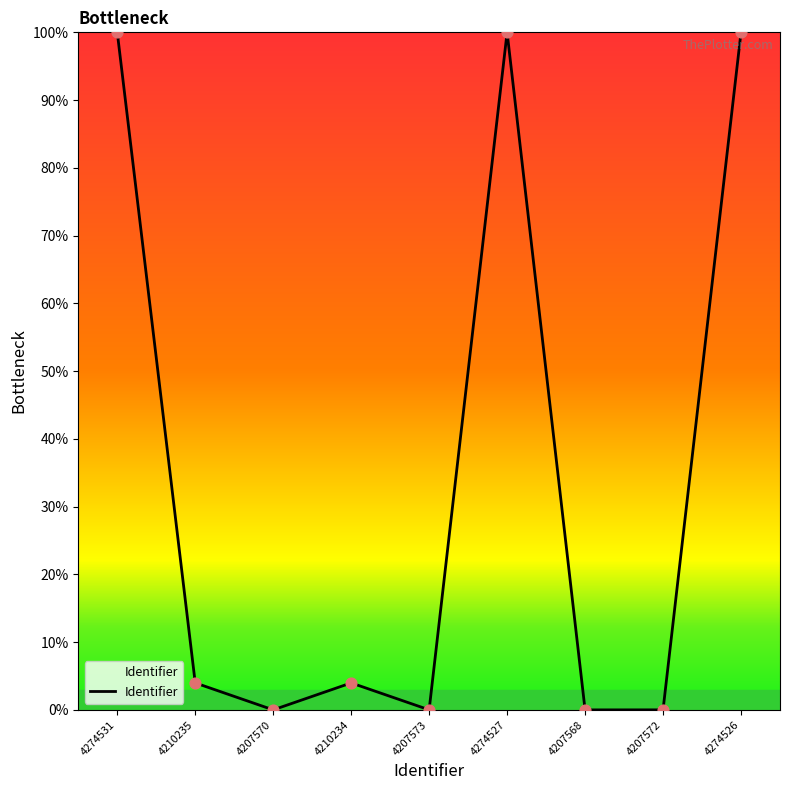

What is the change in value from 4207570 to 4210234?

+4.0